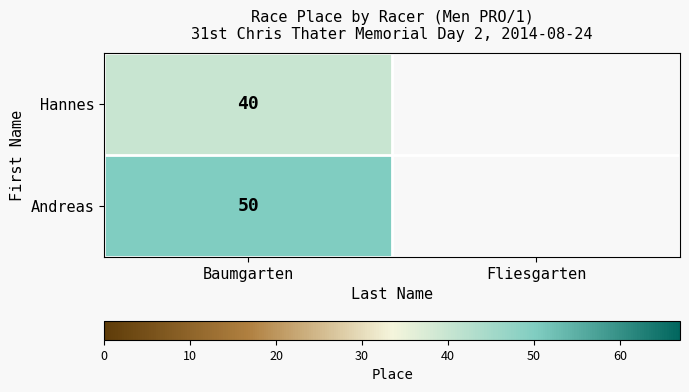

Is it true that Hannes equals 15.6 at Baumgarten?

False